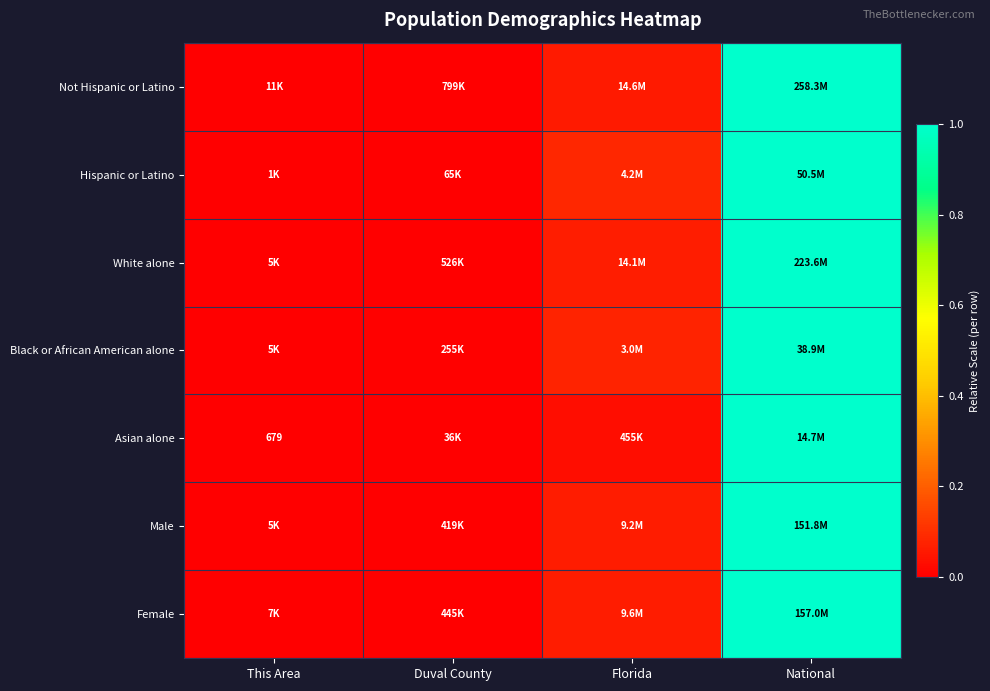

How many series are shown in this chart?

7